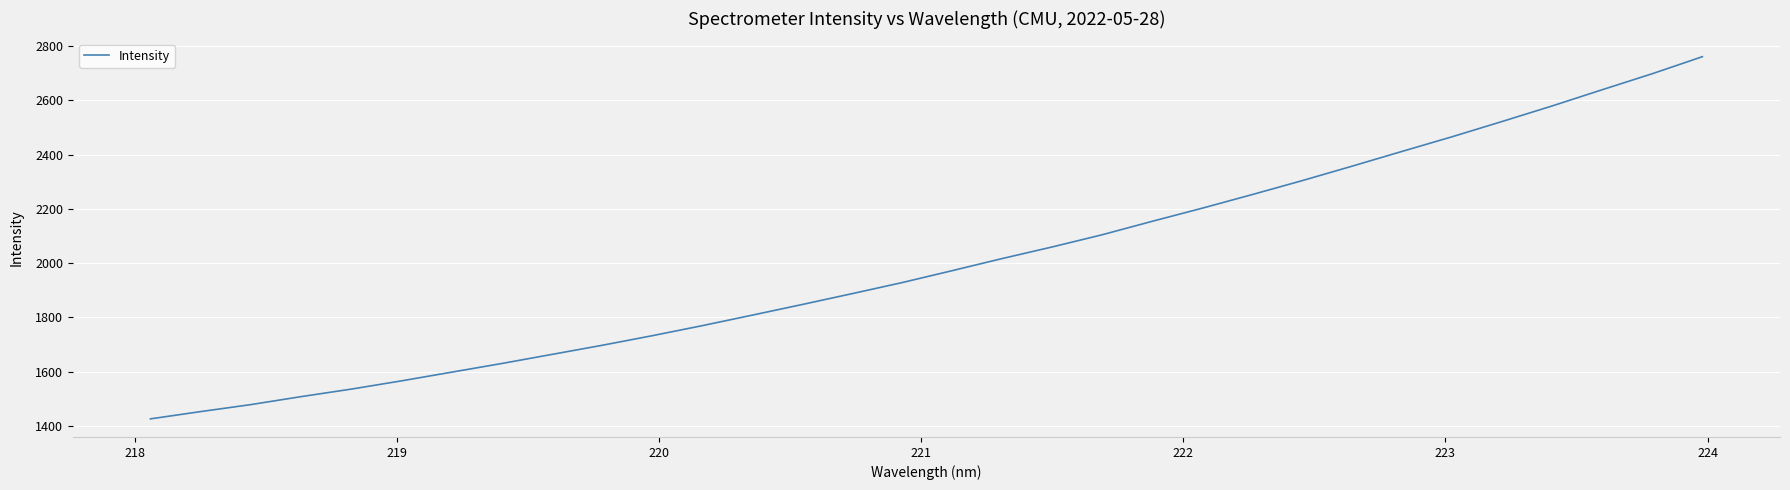

True or false: the data has more than 1 interior local peaks.

False